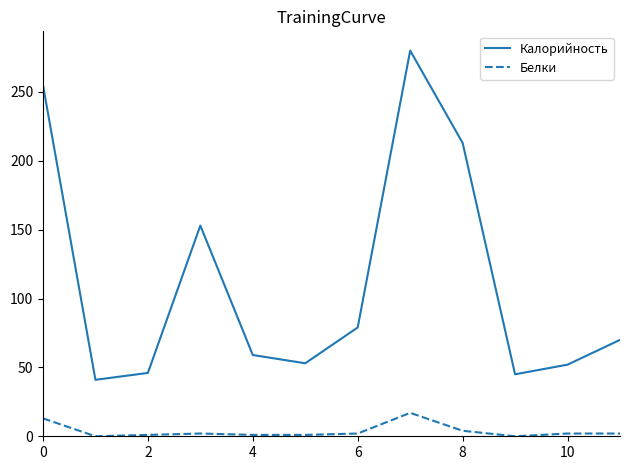

List the series in order of their overall mean, highest first.

Калорийность, Белки